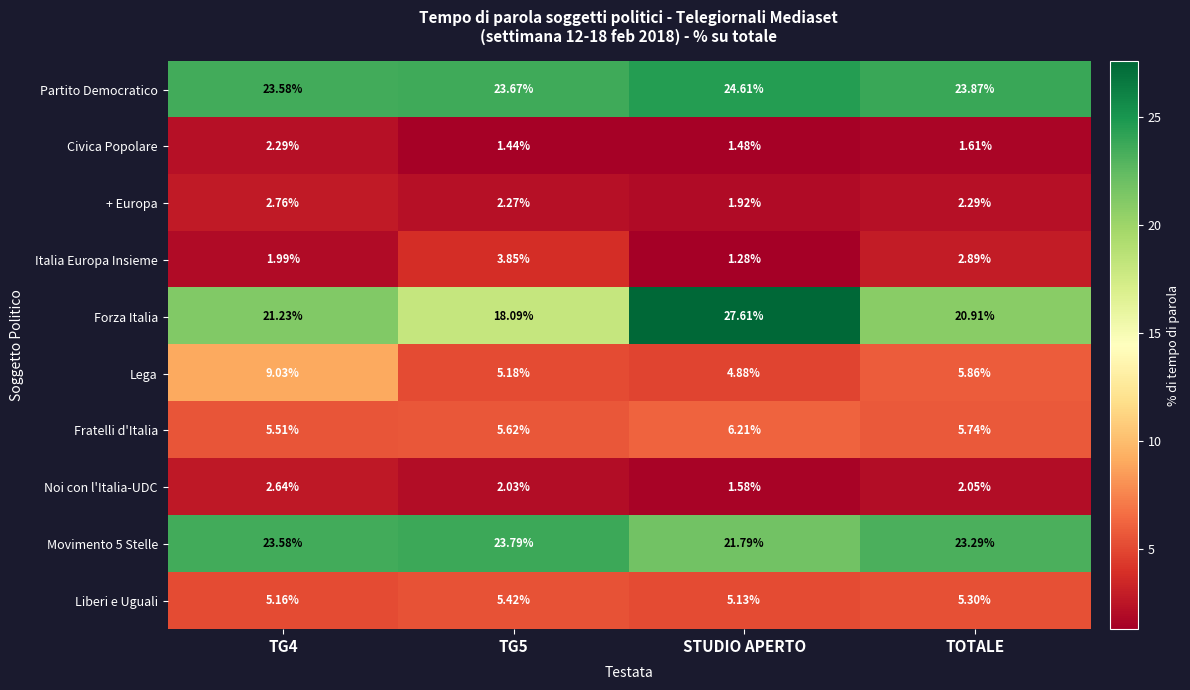

Count the number of categories in the chart.

4